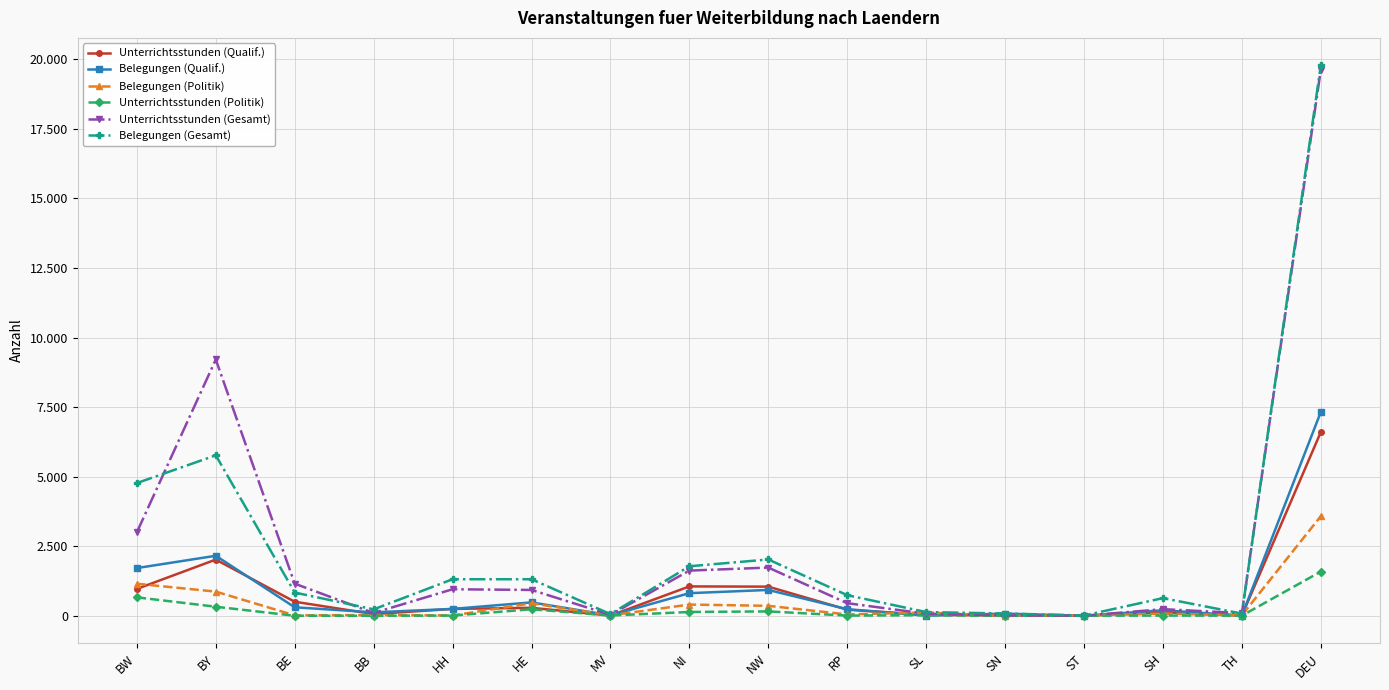

What are all the series names shown in the legend?

Unterrichtsstunden (Qualif.), Belegungen (Qualif.), Belegungen (Politik), Unterrichtsstunden (Politik), Unterrichtsstunden (Gesamt), Belegungen (Gesamt)